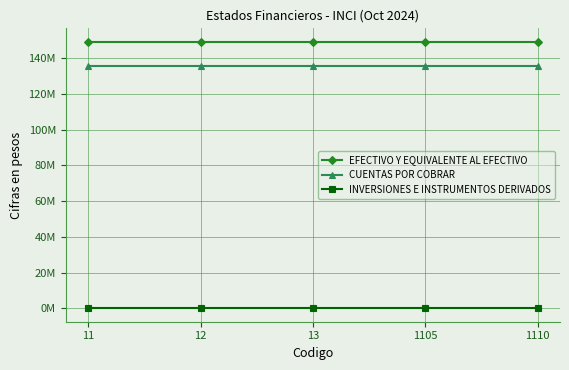

What is the spread (max minus min) of values at 13?

149322720.4